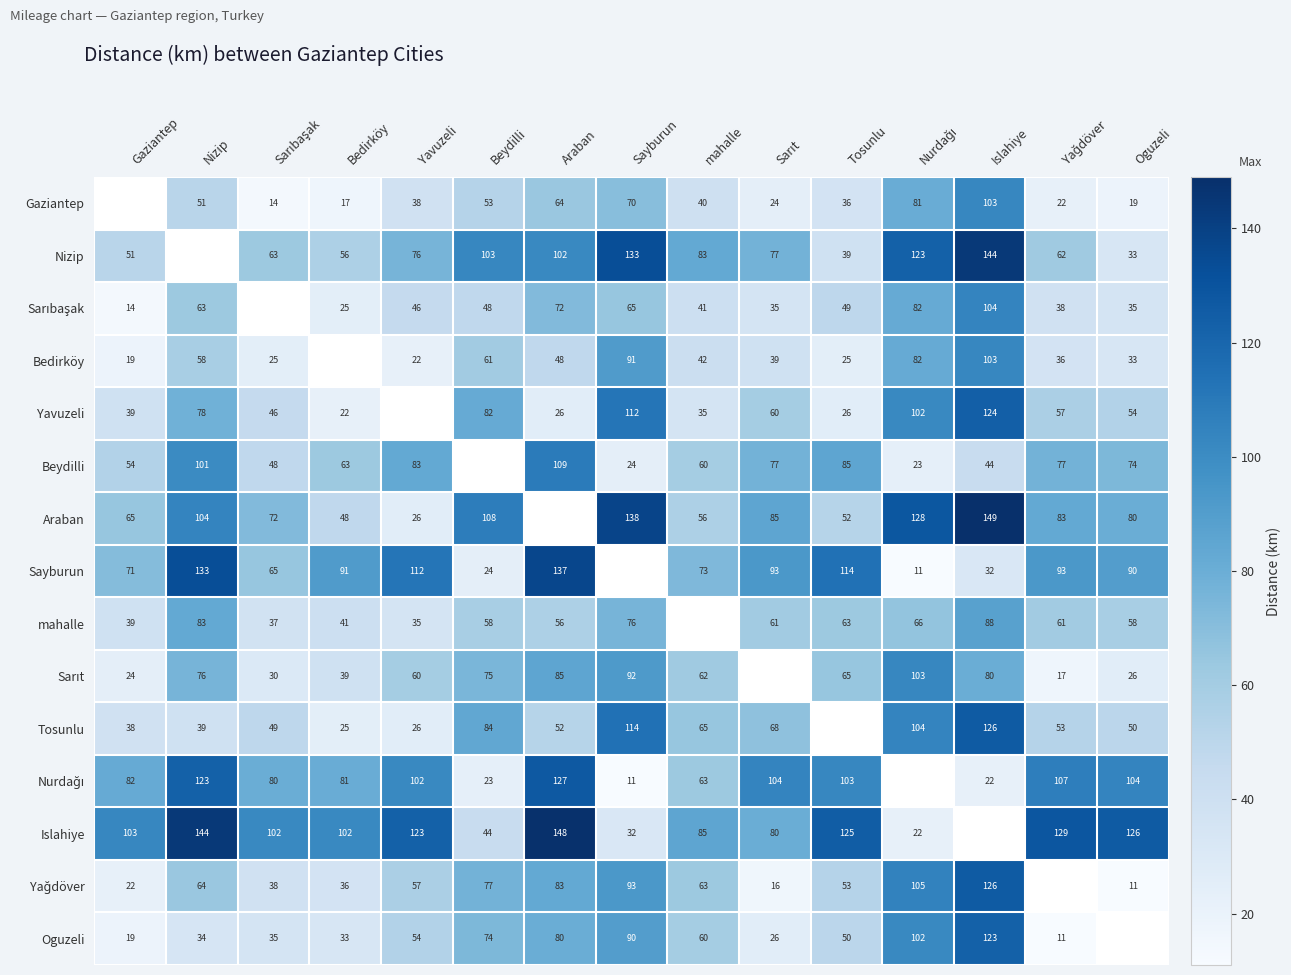

What is the difference between the Sayburun values at Beydilli and Islahiye?

8